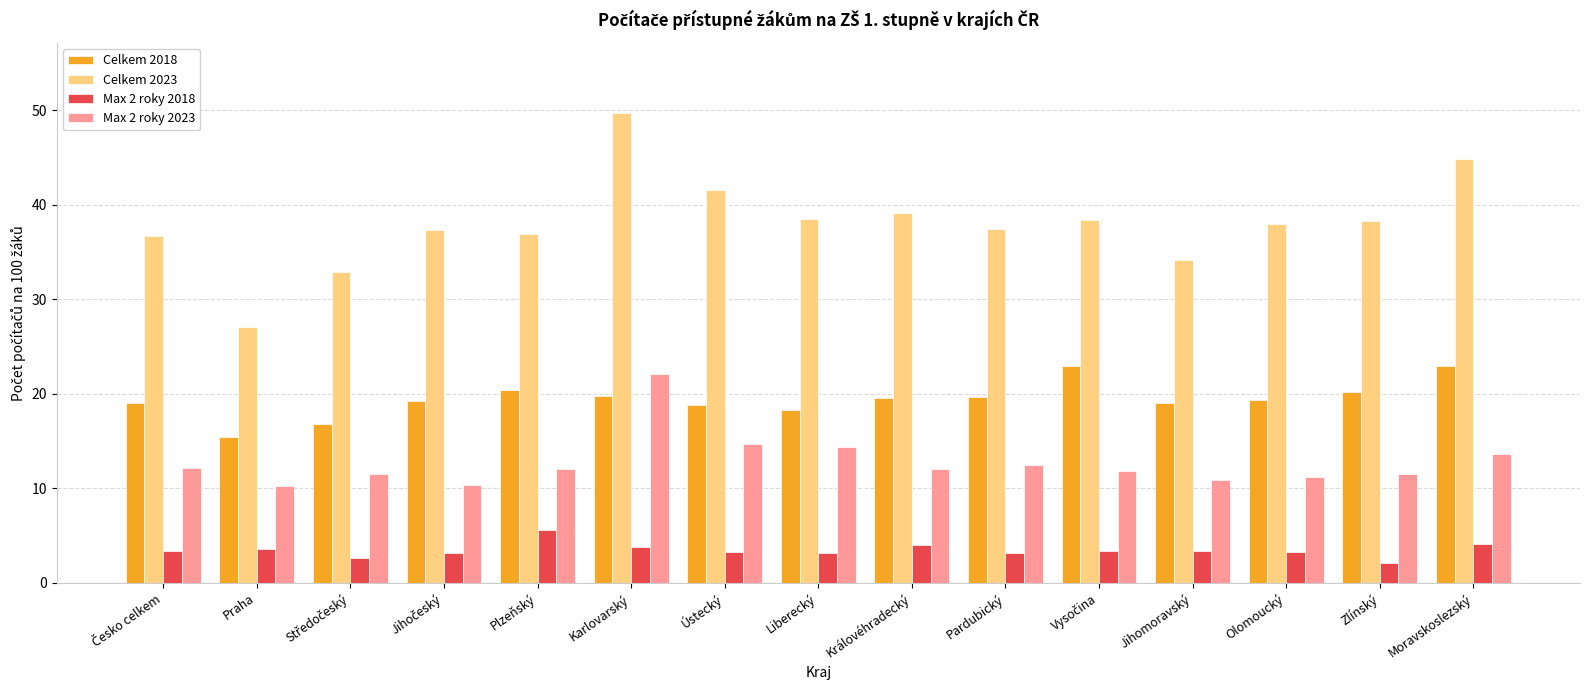

Which series has the widest spread of values?

Celkem 2023